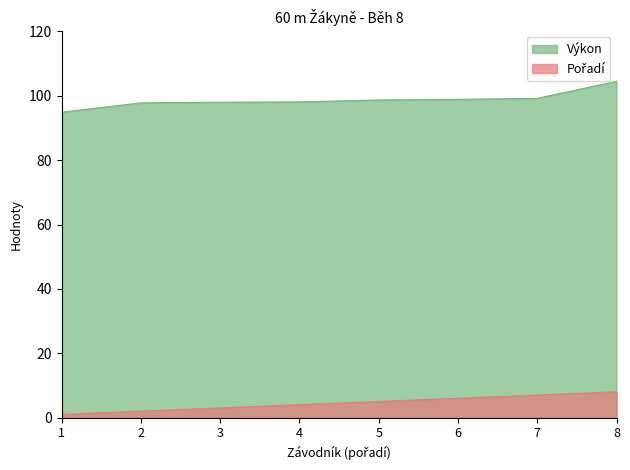

Which label corresponds to the smallest value in the chart?

1